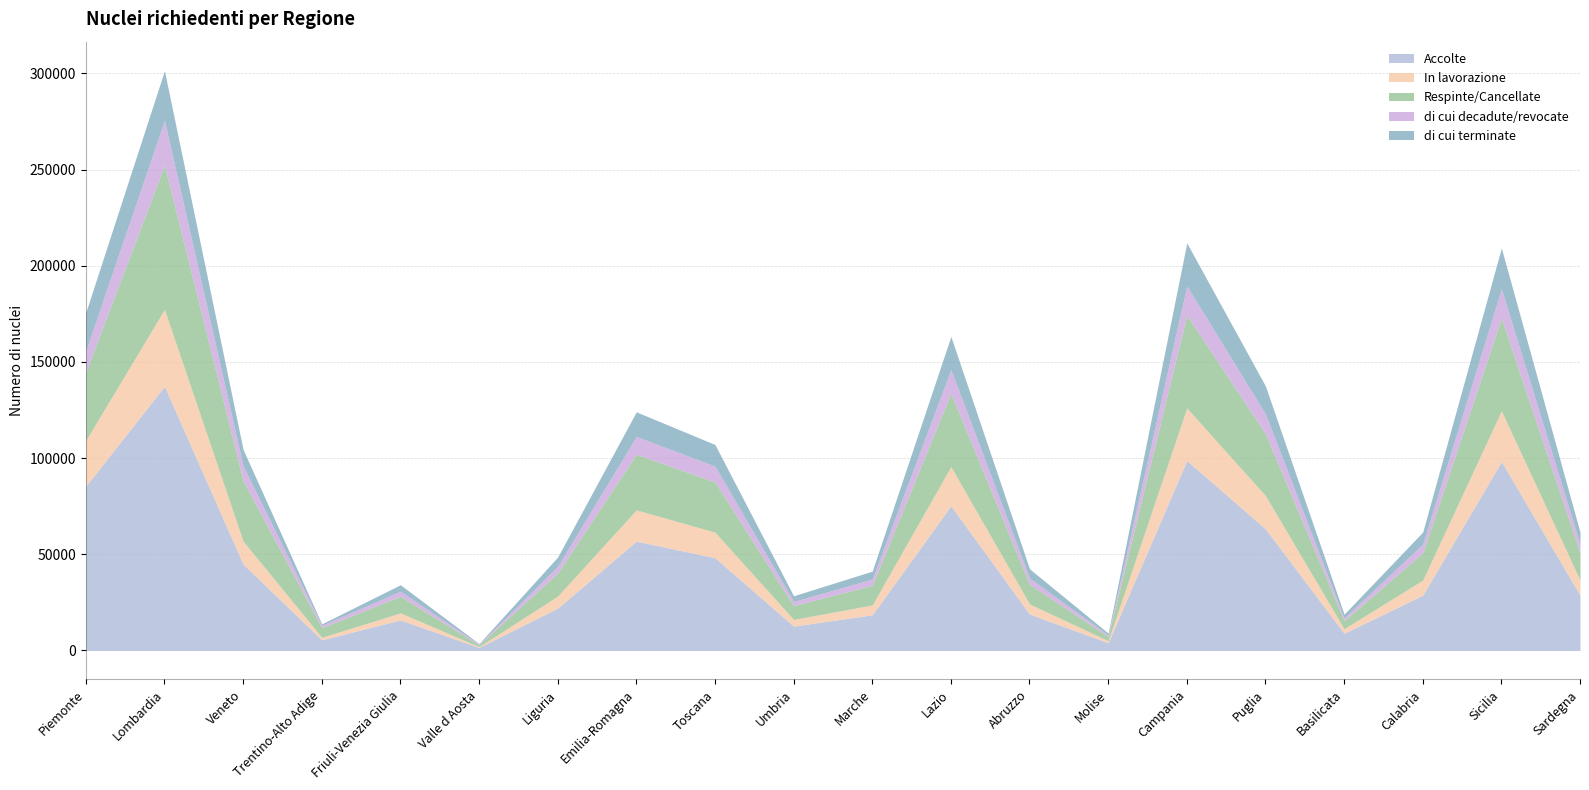

At Umbria, list the series in order from smallest to largest.

di cui decadute/revocate, di cui terminate, In lavorazione, Respinte/Cancellate, Accolte